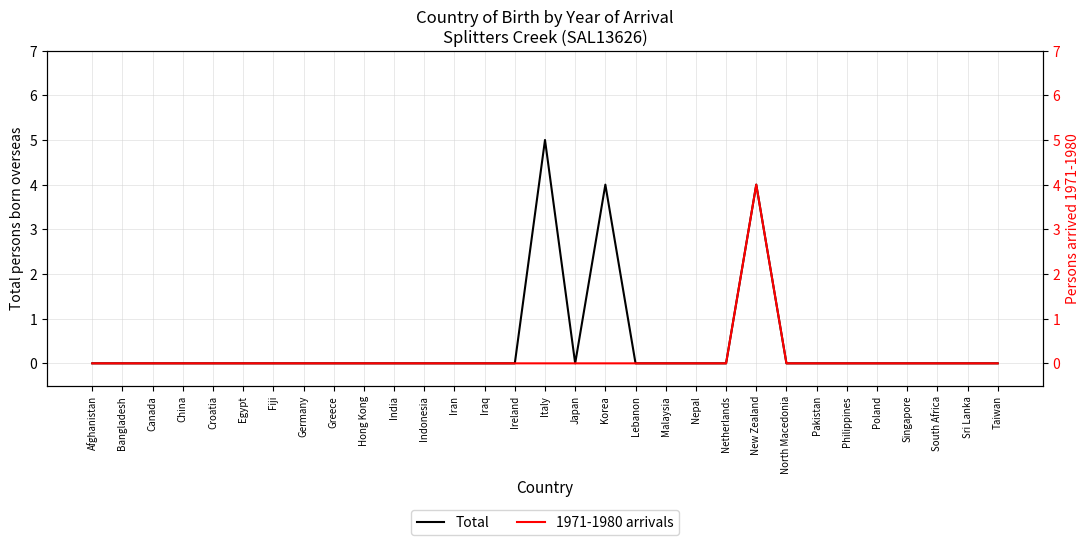

List the series in order of their overall mean, highest first.

Total, 1971-1980 arrivals